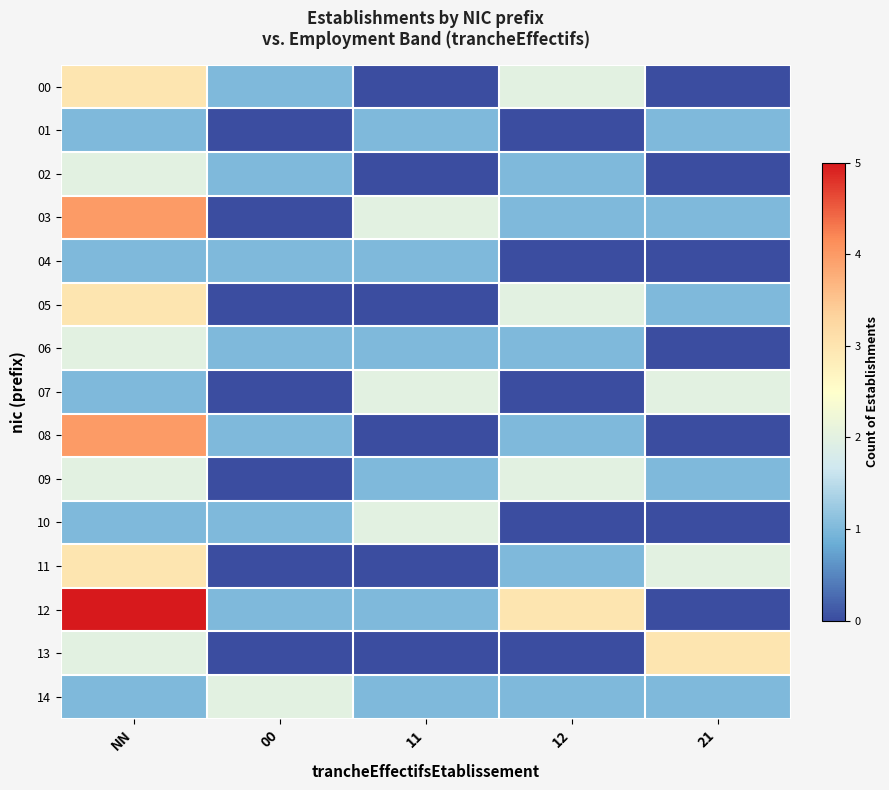

At how many categories does at least one series exceed 0?

5